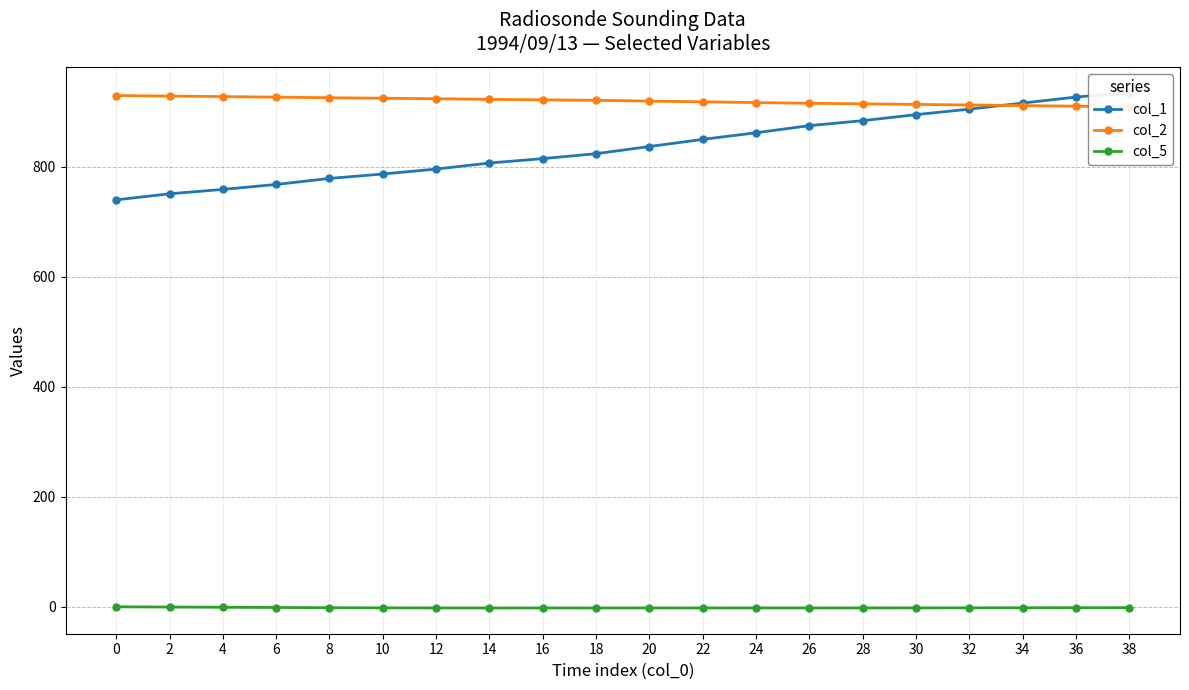

Reading left to right, list all the values displayed in this chart.

col_1: 740.0	751.0	759.0	768.0	779.0	787.0	796.0	807.0	815.0	824.0	837.0	850.0	862.0	875.0	884.0	895.0	905.0	916.0	927.0	935.0
col_2: 929.7	928.7	927.8	926.8	925.7	924.8	923.9	922.8	921.9	921.0	919.6	918.3	916.9	915.6	914.7	913.6	912.5	911.4	910.3	909.4
col_5: -0.0	-0.5	-0.8	-1.3	-1.7	-1.9	-2.0	-2.1	-2.1	-2.1	-2.0	-2.1	-2.0	-2.0	-2.0	-2.0	-1.9	-1.8	-1.6	-1.5